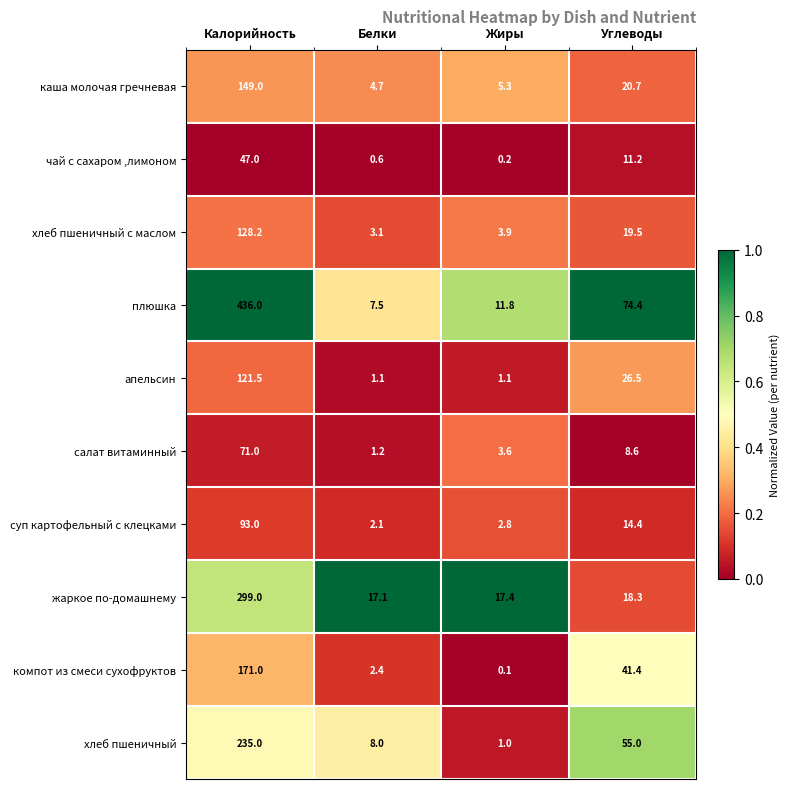

The хлеб пшеничный series shows 55.0 at Углеводы. True or false?

True